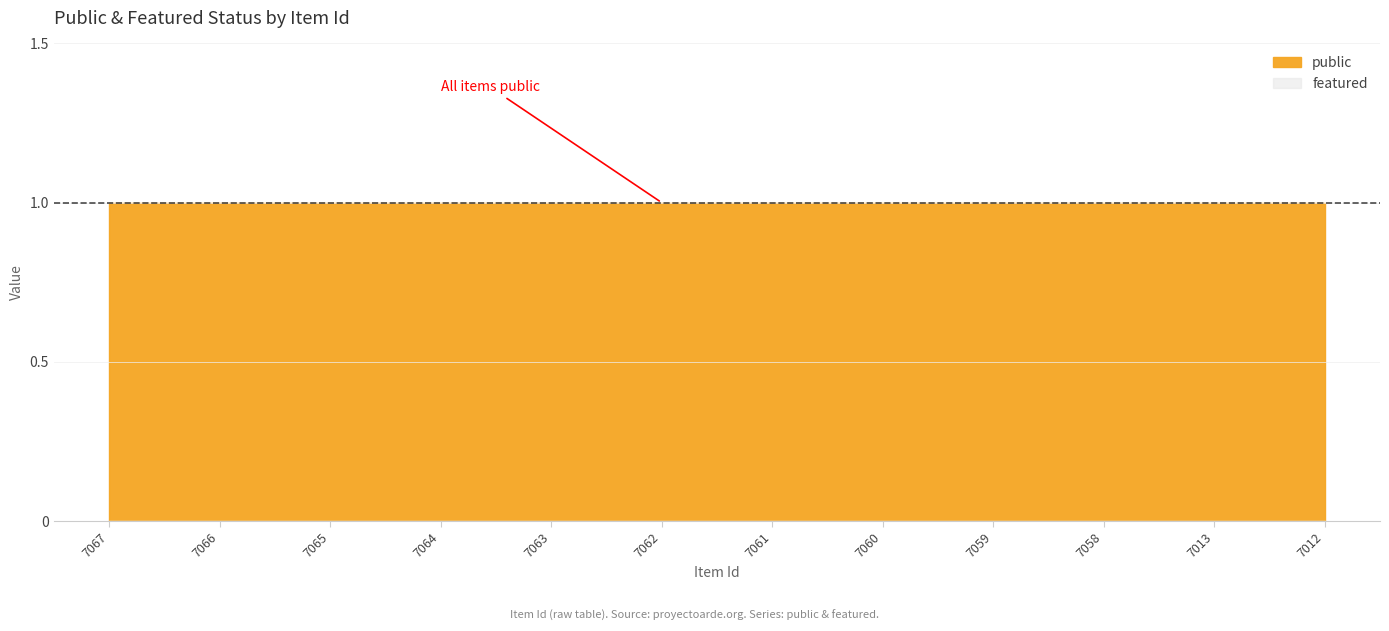

Rank the series by their maximum value, from highest to lowest.

public, featured